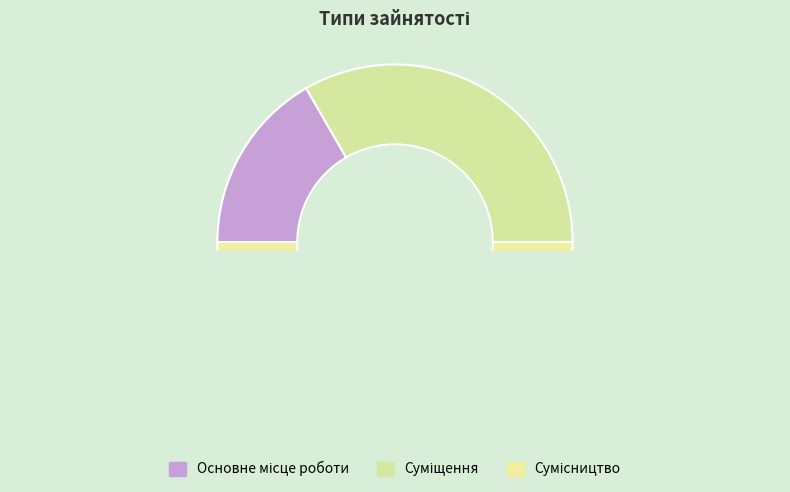

What is the ratio of the value at Основне місце роботи to the value at Суміщення?

0.5